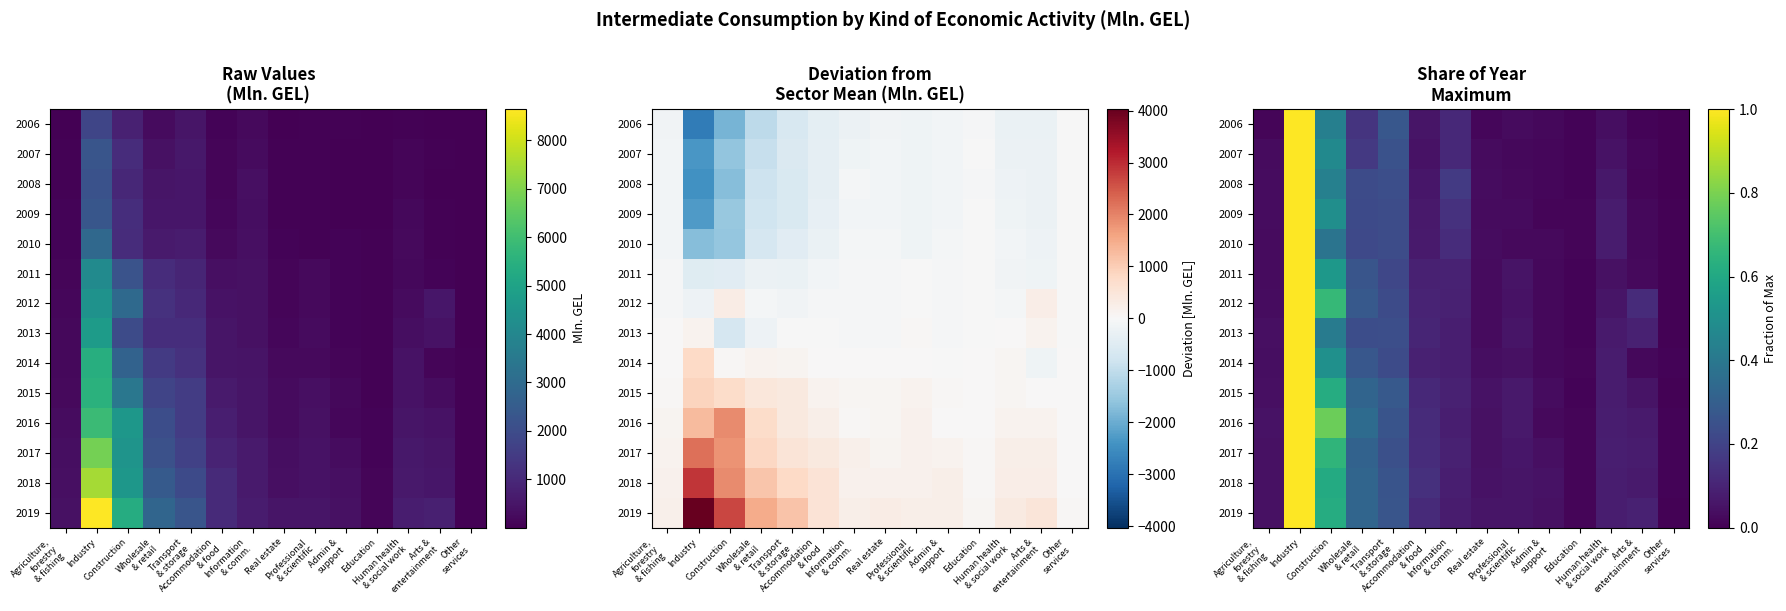

Between Construction and Industry, which is larger?

Industry